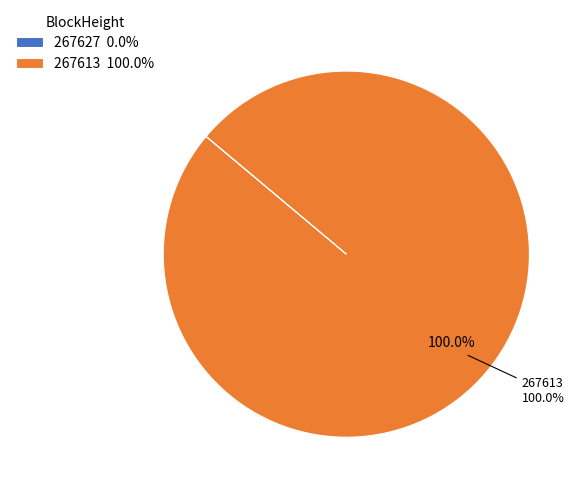

To the nearest percent, what is the average slice percentage?

50%